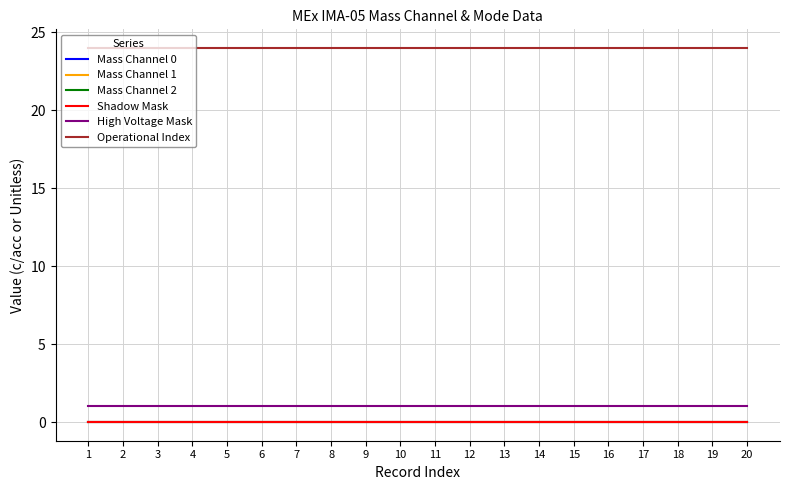

Reading left to right, what are all the values shown in this chart?

Mass Channel 0: 1=0	2=0	3=0	4=0	5=0	6=0	7=0	8=0	9=0	10=0	11=0	12=0	13=0	14=0	15=0	16=0	17=0	18=0	19=0	20=0
Mass Channel 1: 1=0	2=0	3=0	4=0	5=0	6=0	7=0	8=0	9=0	10=0	11=0	12=0	13=0	14=0	15=0	16=0	17=0	18=0	19=0	20=0
Mass Channel 2: 1=0	2=0	3=0	4=0	5=0	6=0	7=0	8=0	9=0	10=0	11=0	12=0	13=0	14=0	15=0	16=0	17=0	18=0	19=0	20=0
Shadow Mask: 1=0	2=0	3=0	4=0	5=0	6=0	7=0	8=0	9=0	10=0	11=0	12=0	13=0	14=0	15=0	16=0	17=0	18=0	19=0	20=0
High Voltage Mask: 1=1	2=1	3=1	4=1	5=1	6=1	7=1	8=1	9=1	10=1	11=1	12=1	13=1	14=1	15=1	16=1	17=1	18=1	19=1	20=1
Operational Index: 1=24	2=24	3=24	4=24	5=24	6=24	7=24	8=24	9=24	10=24	11=24	12=24	13=24	14=24	15=24	16=24	17=24	18=24	19=24	20=24